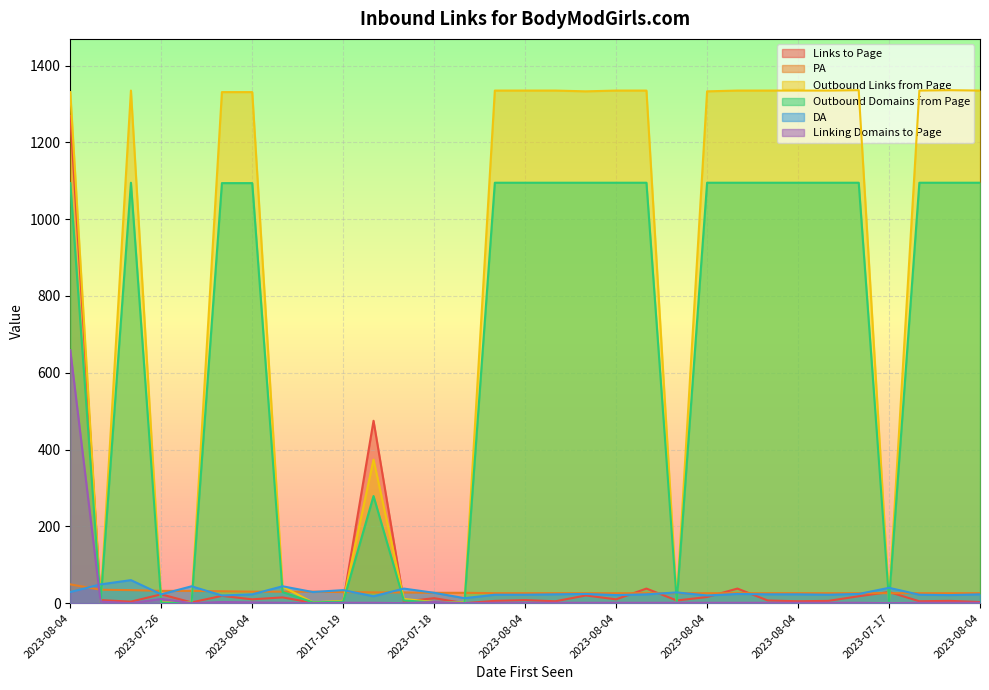

Does the chart display data point markers on the line(s)?

No